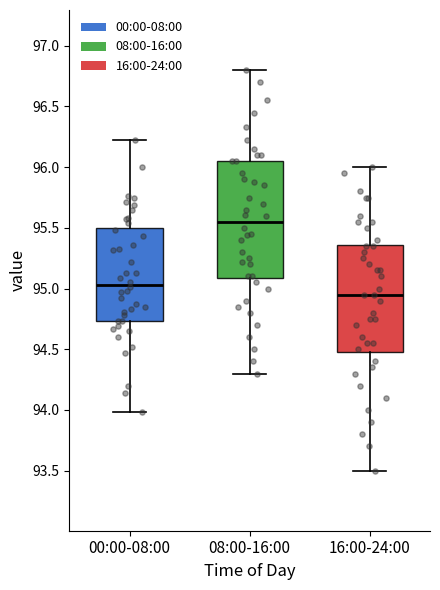

Reading left to right, read every box against the y-axis: the position of its median line, the range the box covers, and the ends of its whiskers. The values are not printed on the chart, so give them approximately, as read against the axis.

00:00-08:00: median 95.05, box 94.75 to 95.50, whiskers 94.00 to 96.20
08:00-16:00: median 95.55, box 95.10 to 96.05, whiskers 94.30 to 96.80
16:00-24:00: median 94.95, box 94.50 to 95.35, whiskers 93.50 to 96.00